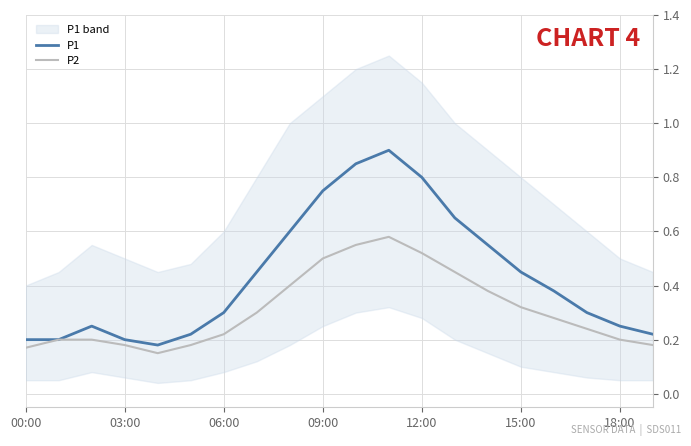

What is the value of the P1 point at the 7th from the left?

0.3